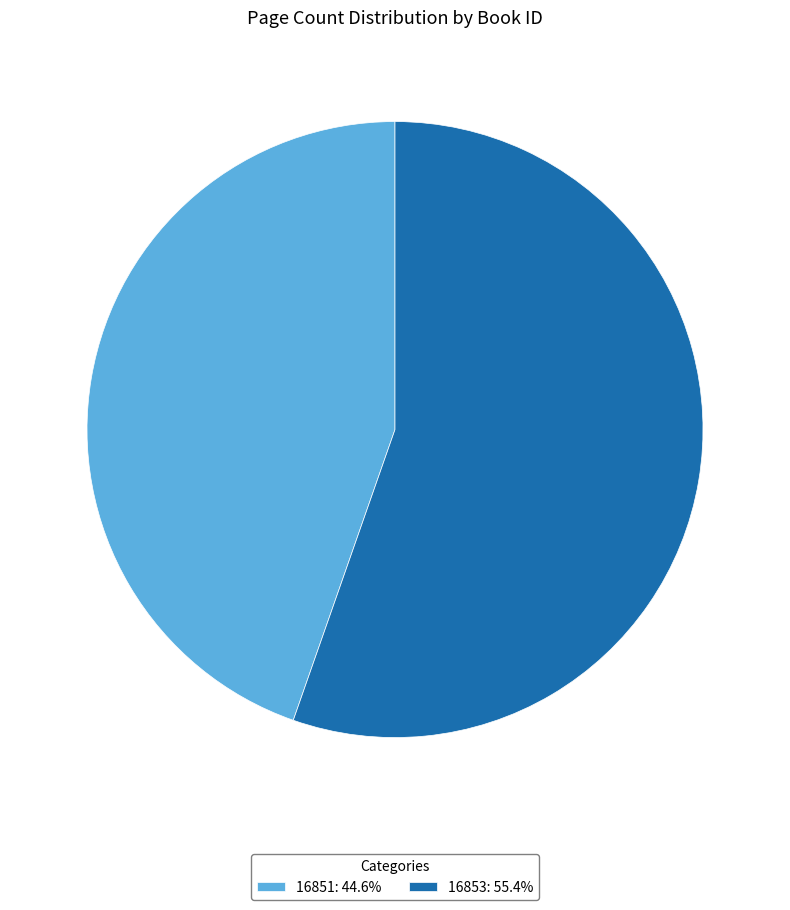

Approximately how many times larger is the value at 16853: 55.4% compared to 16851: 44.6%?

1.2